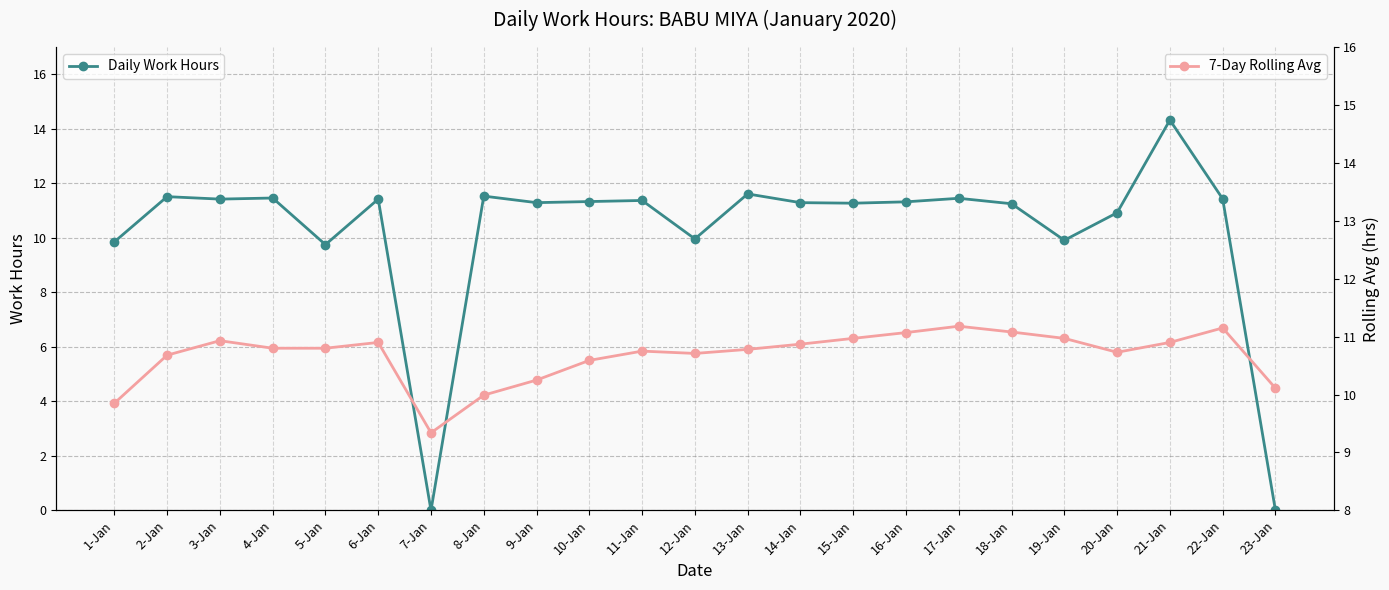

Is the value of Daily Work Hours at 4-Jan greater than the value of 7-Day Rolling Avg at 22-Jan?

Yes